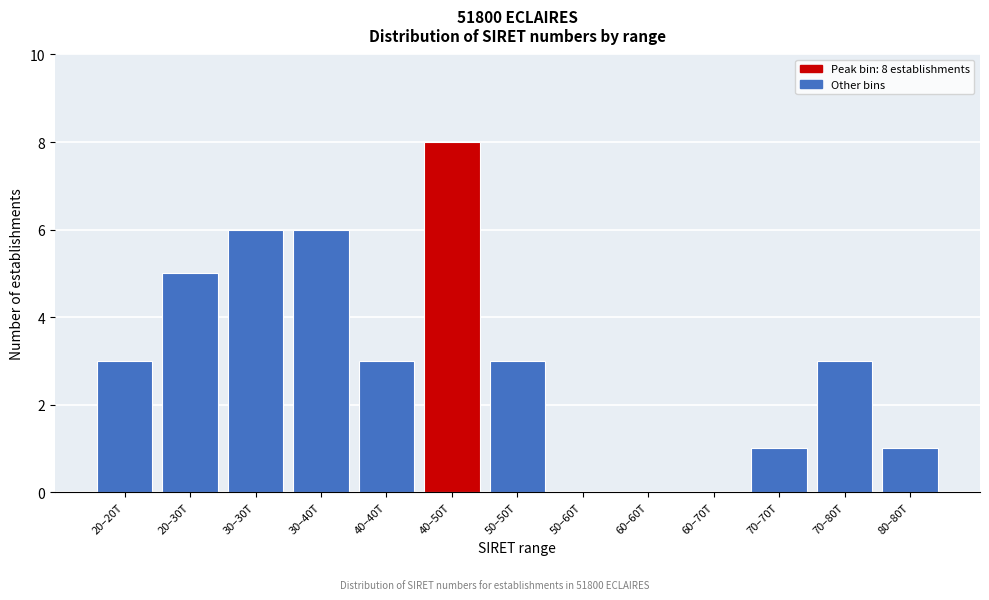

Reading left to right, list all the values displayed in this chart.

20–20T=3	20–30T=5	30–30T=6	30–40T=6	40–40T=3	40–50T=8	50–50T=3	50–60T=0	60–60T=0	60–70T=0	70–70T=1	70–80T=3	80–80T=1